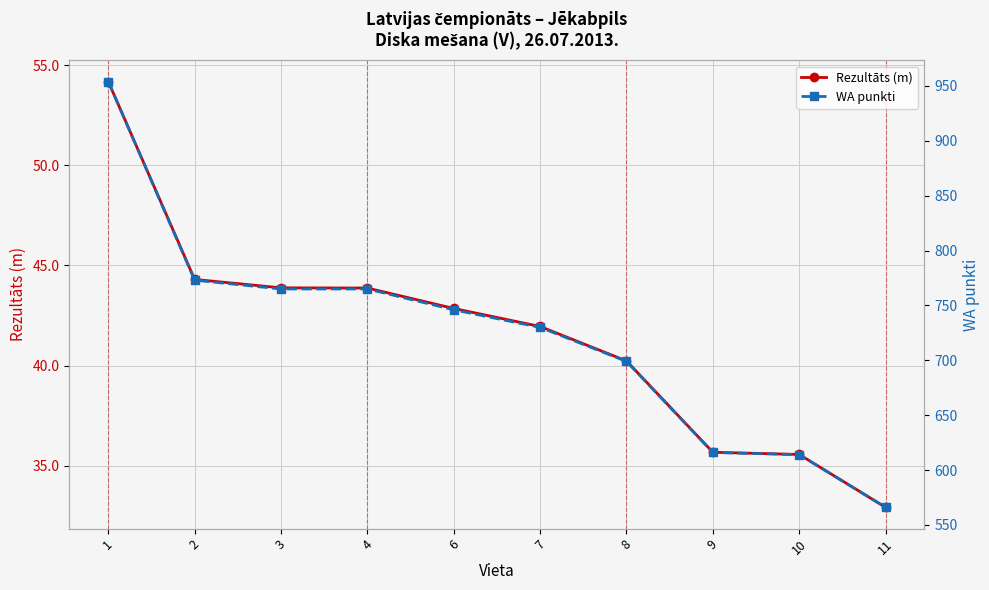

What are all the series names shown in the legend?

Rezultāts (m), WA punkti